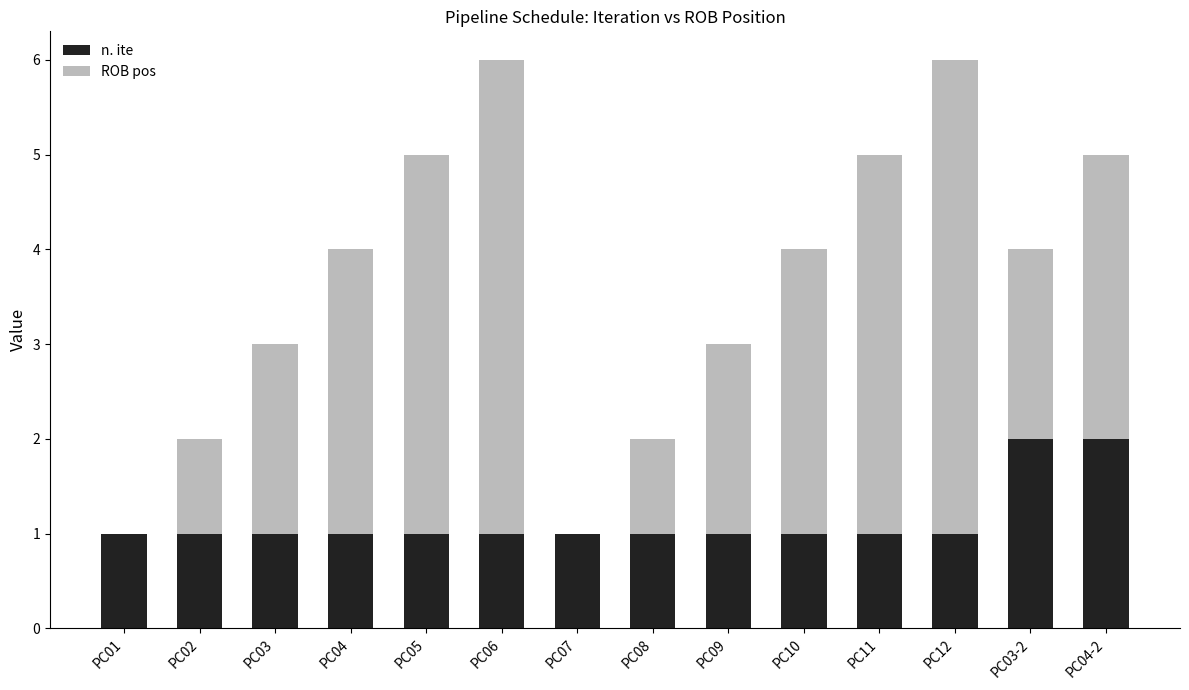

How many distinct data groups are displayed?

2